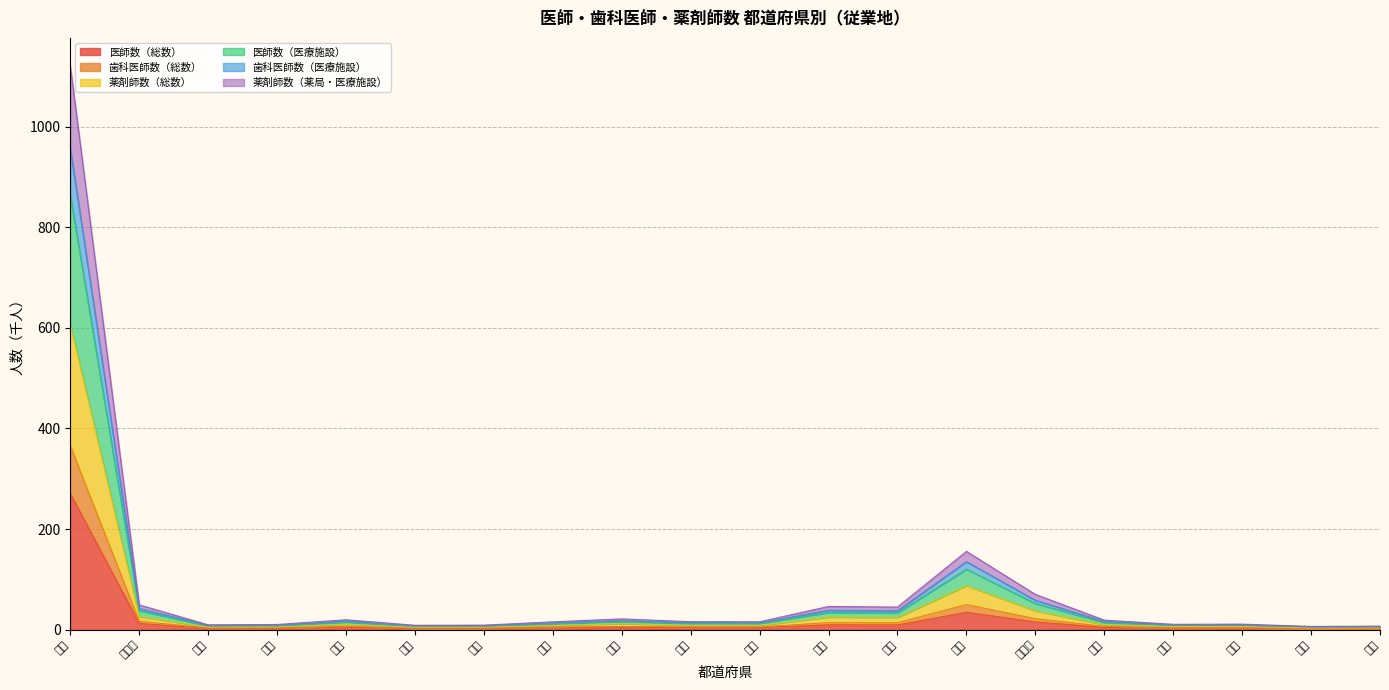

At which category is the sum across all series the highest?

全国